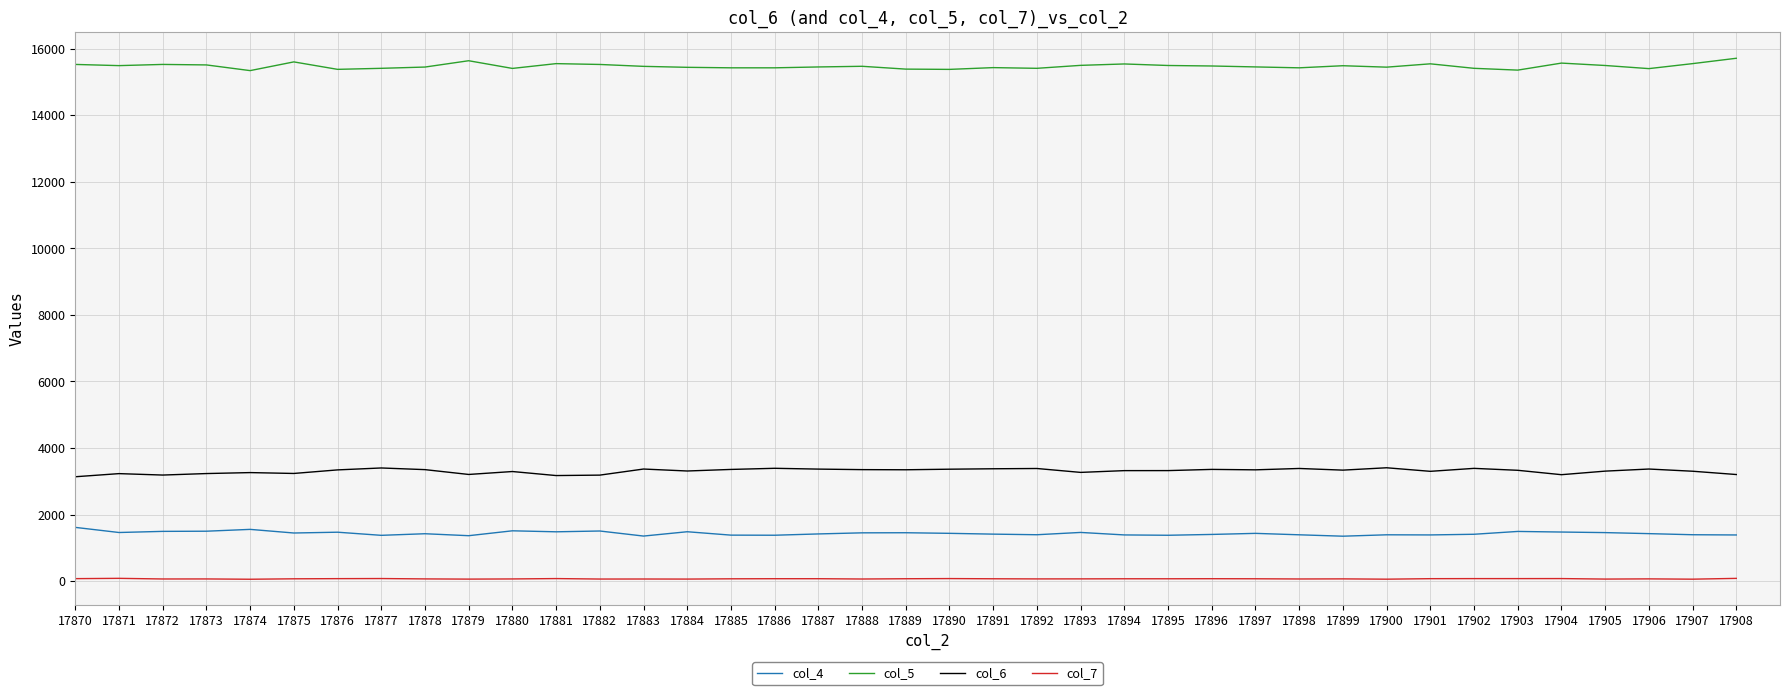

List the series in order of their peak value, lowest first.

col_7, col_4, col_6, col_5